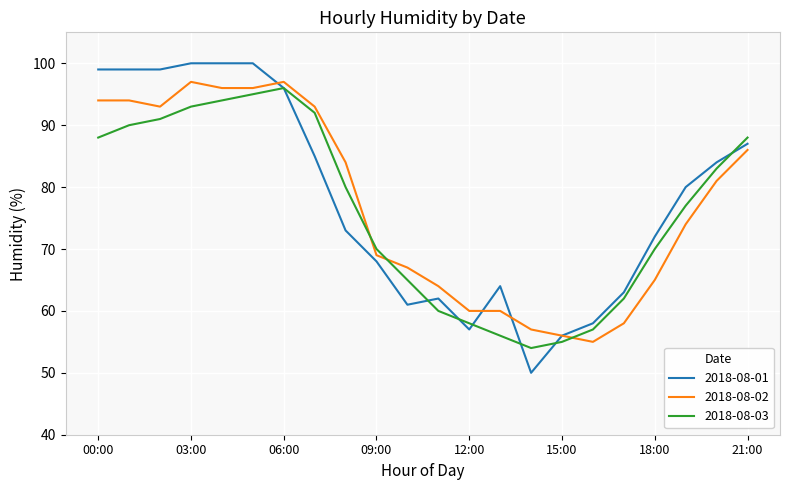

Which series has the widest spread of values?

2018-08-01